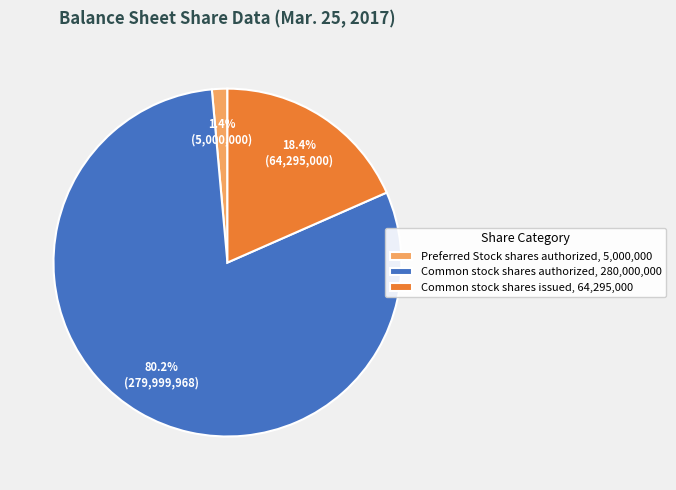

Does Common stock shares issued represent more than half of the total?

No